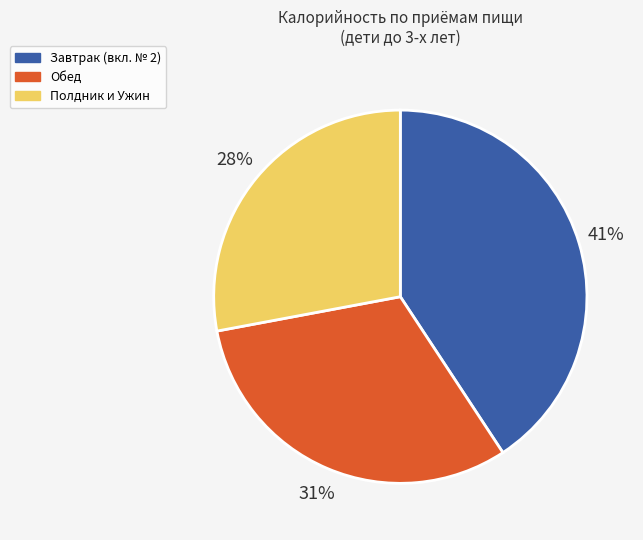

Does any single category account for the majority?

No